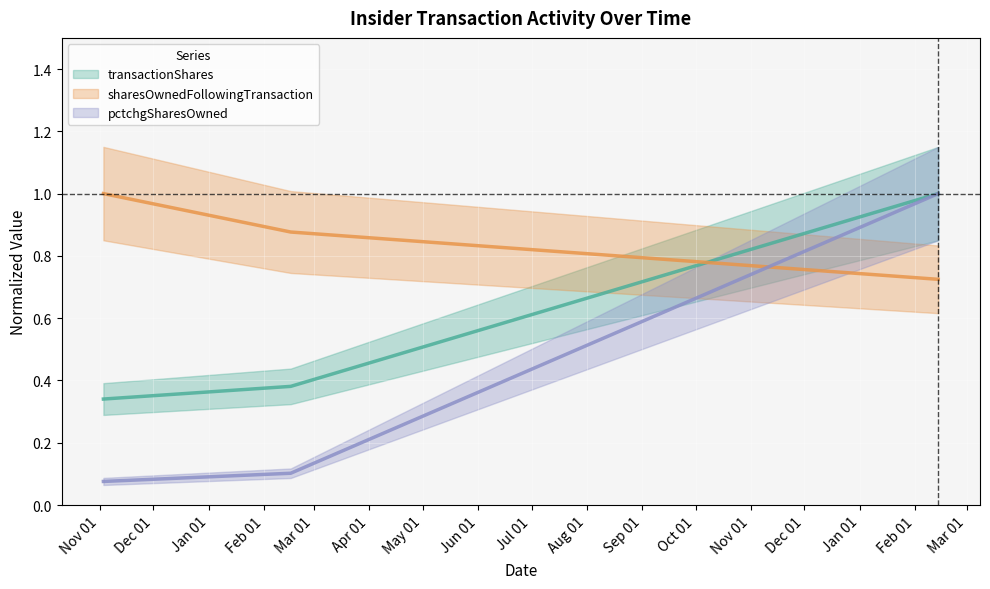

Is it true that sharesOwnedFollowingTransaction equals 0.7 at 2024-02-14?

True